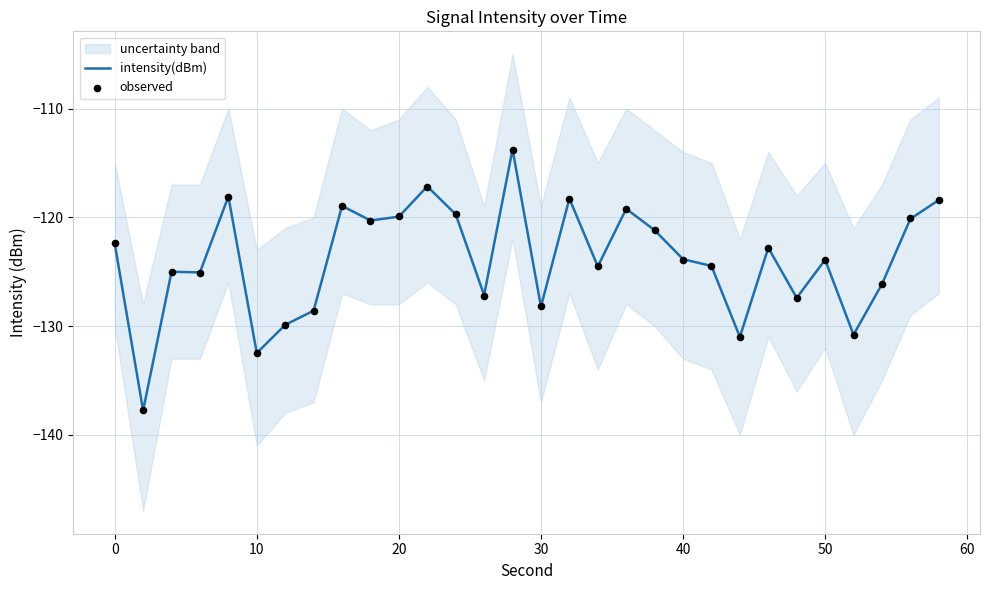

Which series reaches the minimum Y coordinate?

intensity(dBm)